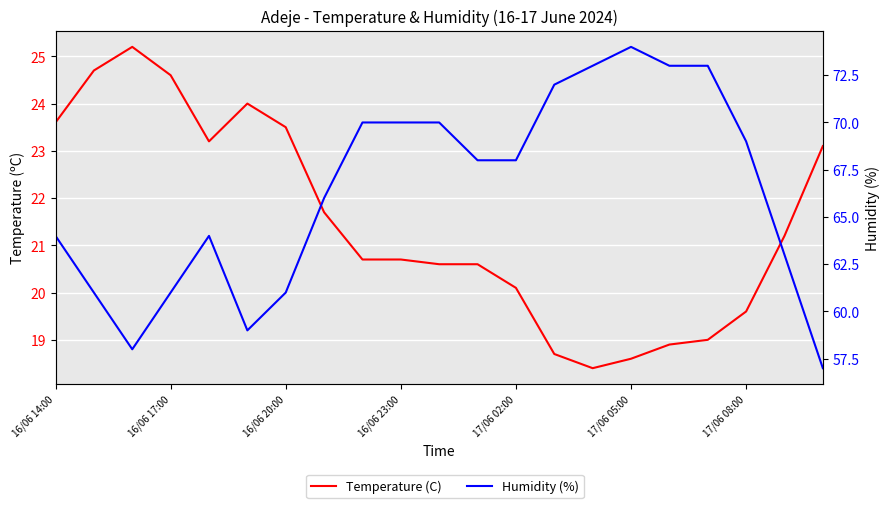

What is the average value of the Temperature (C) series?

21.5